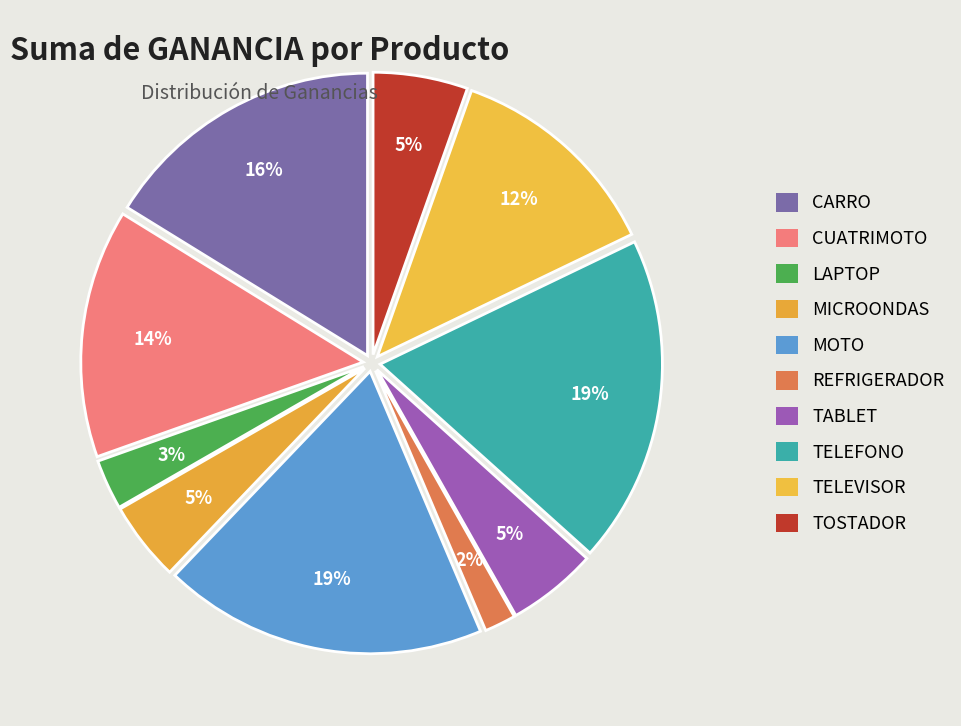

To the nearest percent, what is the average slice percentage?

10%